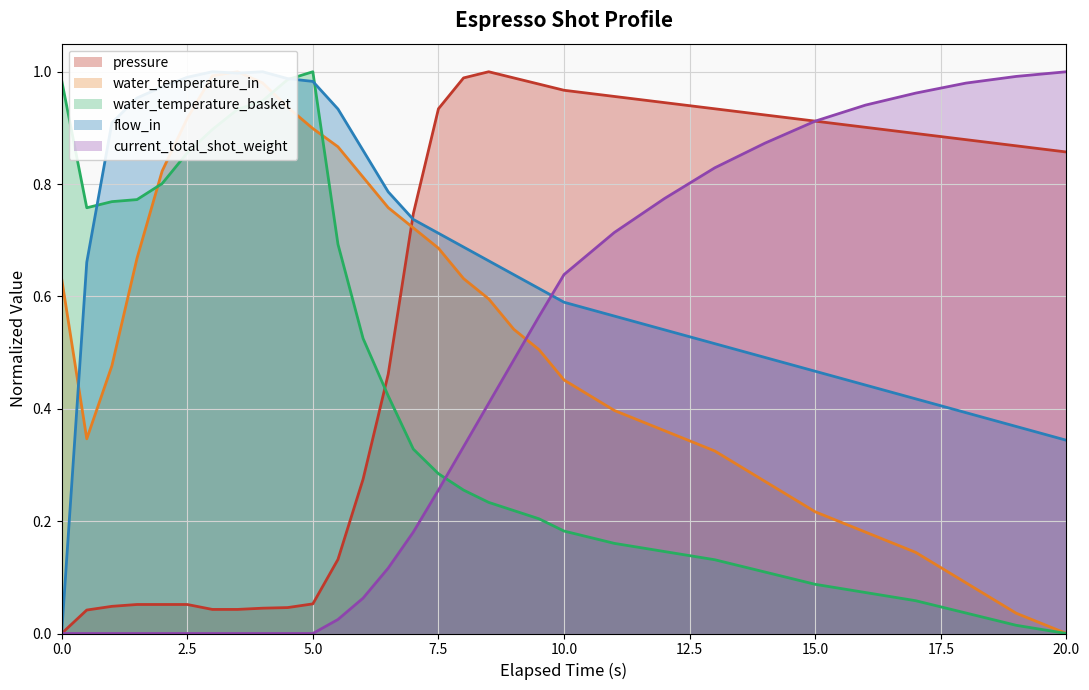

Which series ends up on top after the final intersection of water_temperature_basket and current_total_shot_weight?

current_total_shot_weight